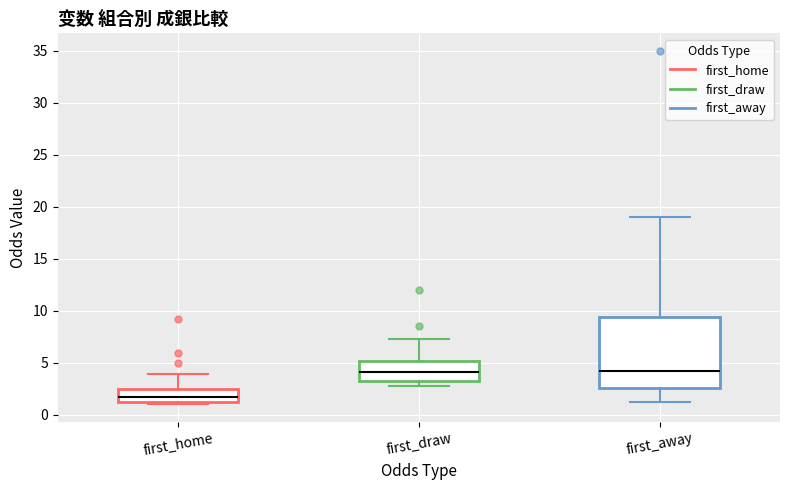

Reading left to right, transcribe this box plot: for each box, give where its median line is, the range the box spans, and where its two whiskers end, as read against the y-axis. The values are not printed on the chart, so give them approximately, as read against the axis.

first_home: median 1.5, box 1.0 to 2.5, whiskers 1.0 (just below the box's lower edge) to 4.0
first_draw: median 4.0, box 3.5 to 5.0, whiskers 3.0 to 7.5
first_away: median 4.0, box 2.5 to 9.5, whiskers 1.0 to 19.0